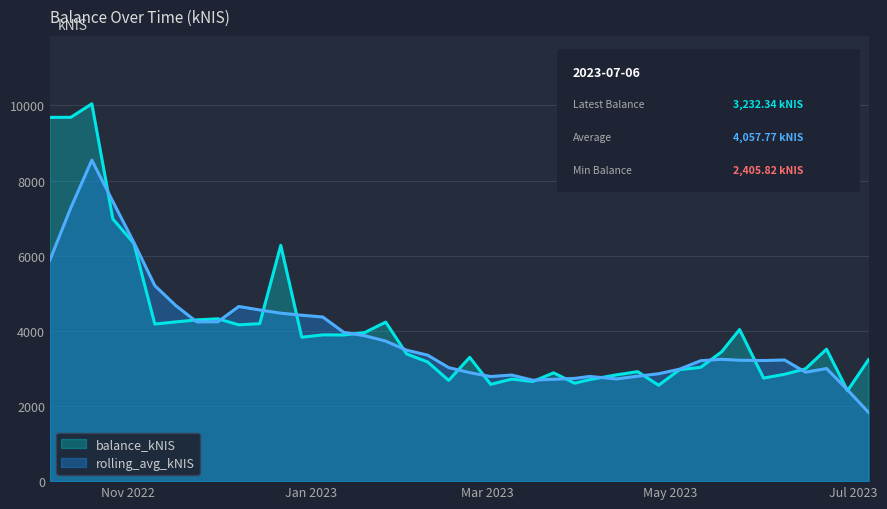

At which label is the value closest to 6223?

2022-12-22